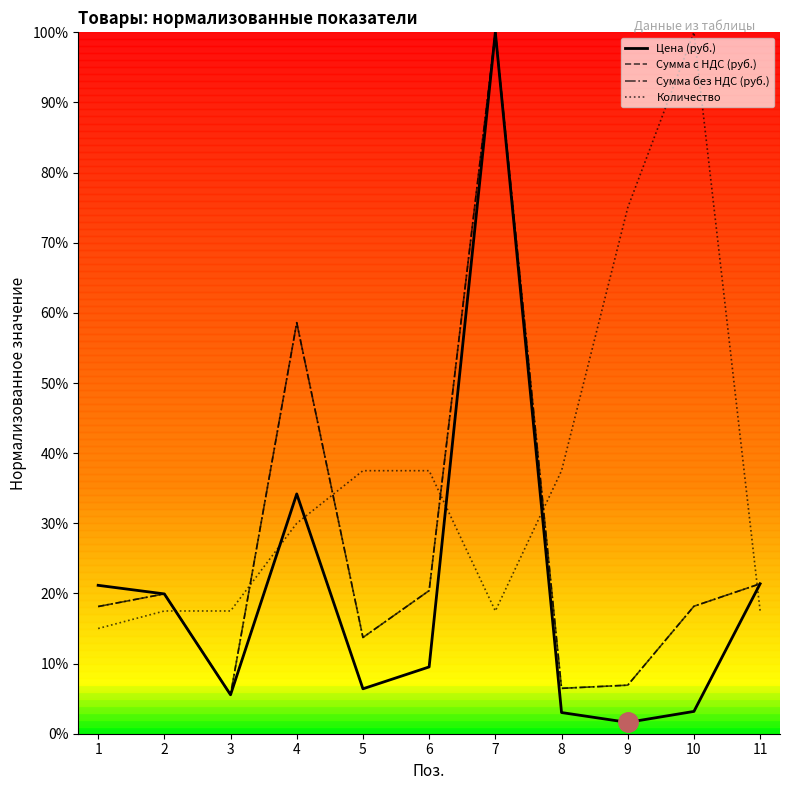

What is the sum of the Сумма без НДС (руб.) values at 3 and 6?

26.0